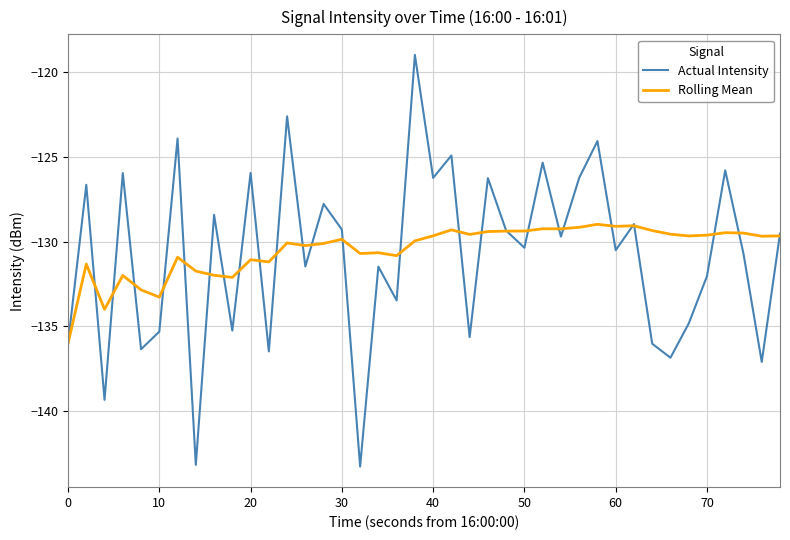

Which series has the largest range (max minus min)?

Actual Intensity